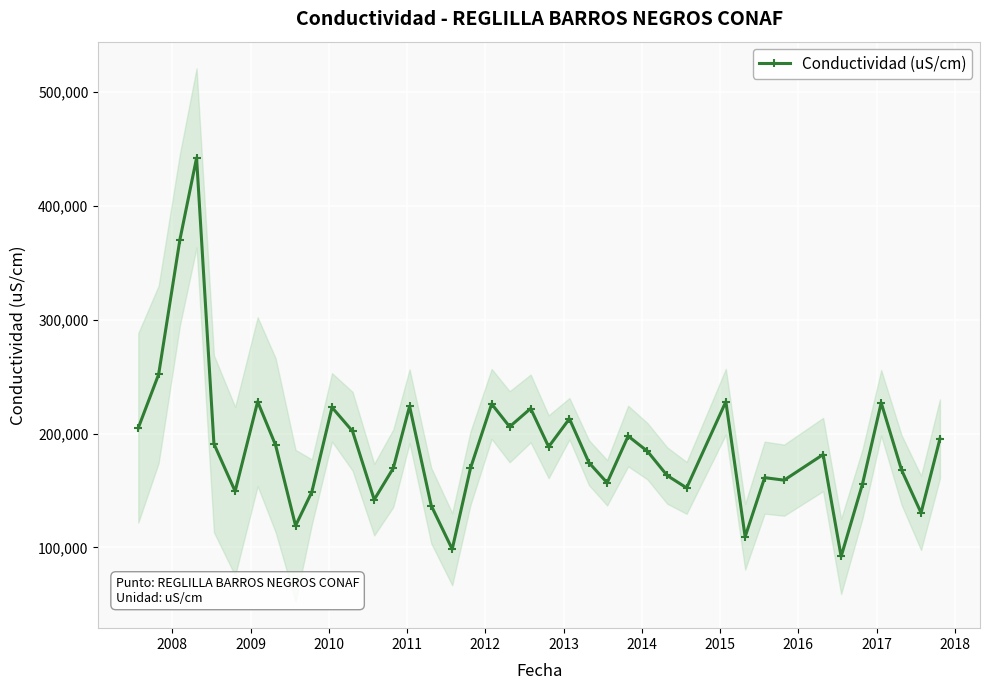

True or false: Conductividad (uS/cm) has more than 2 interior local peaks.

True